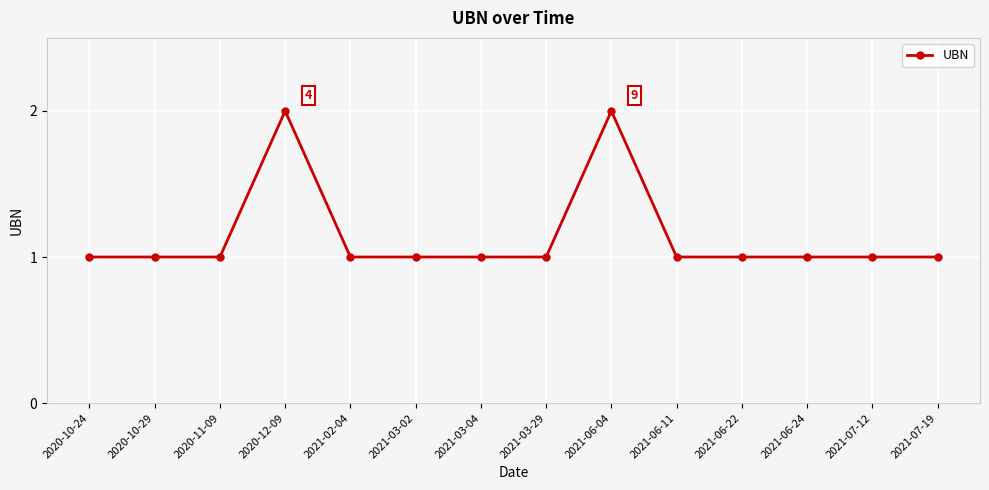

What is the greatest value displayed?

2